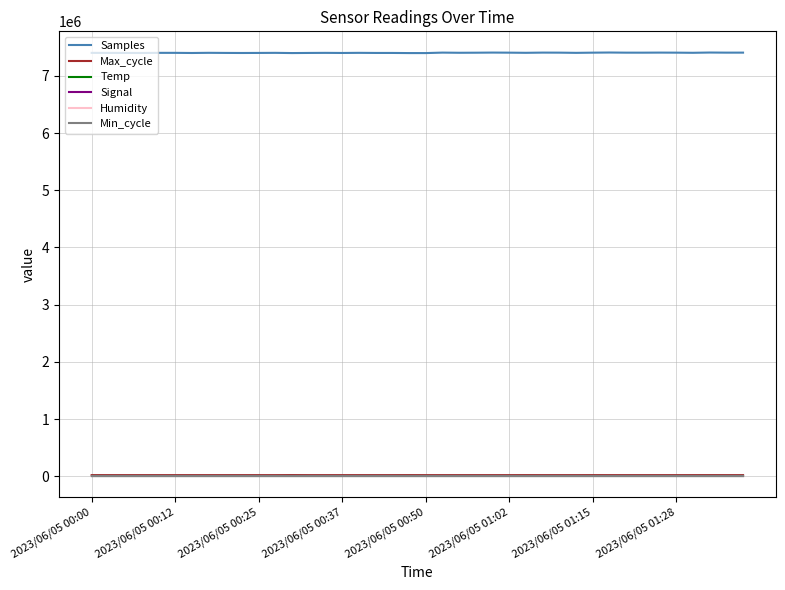

True or false: Samples and Max_cycle cross at least once.

False